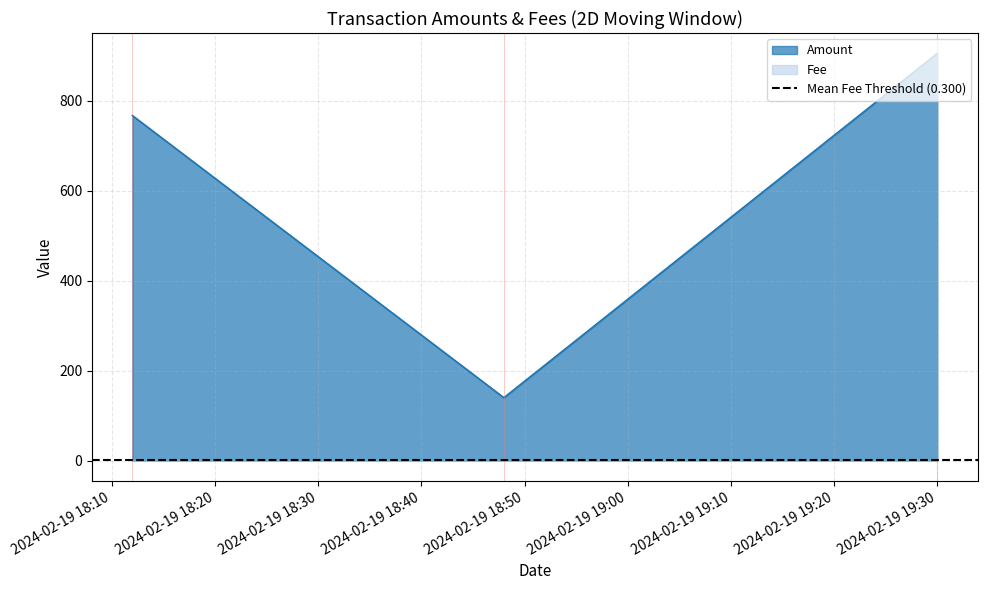

Rank the series by their average value, from lowest to highest.

Fee, Amount